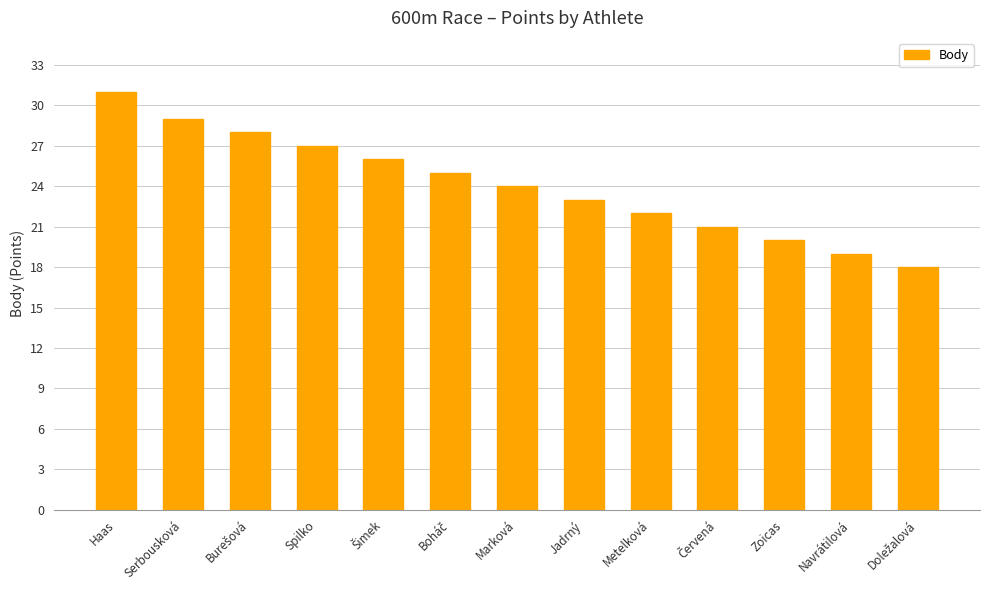

Which category has the highest value across all series?

Haas